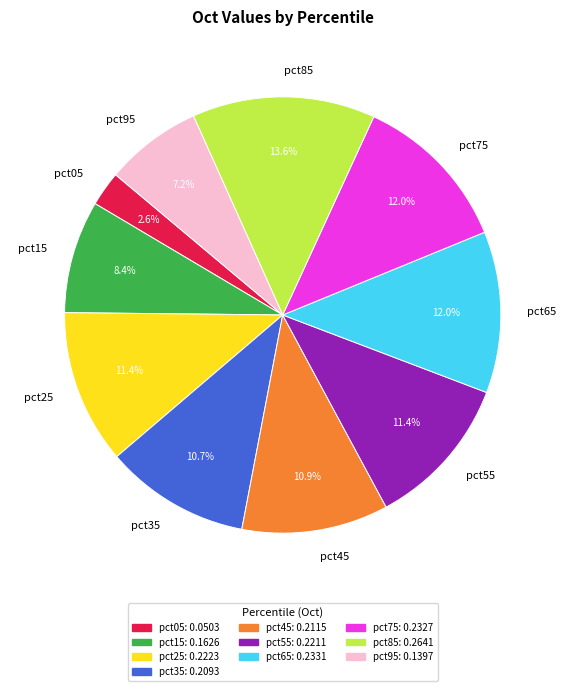

How much of the chart is everything except pct55?

88.6%